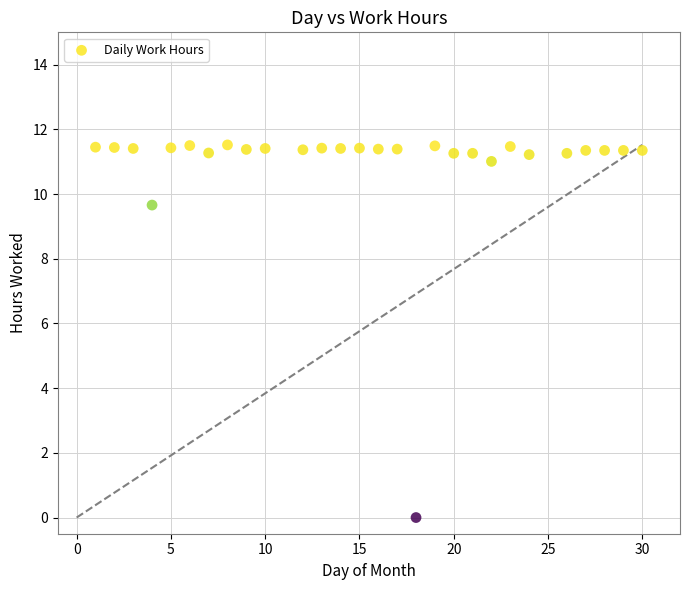

What Y value in the scatter plot is closest to 5?

9.7